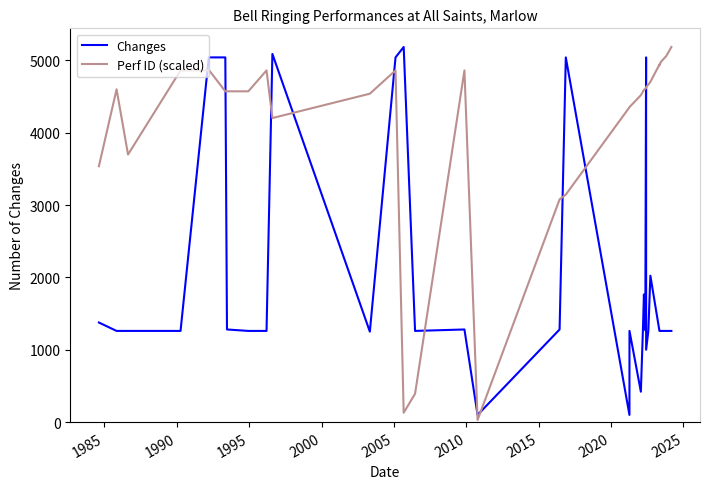

What is the maximum value for Perf ID (scaled)?

5184.0